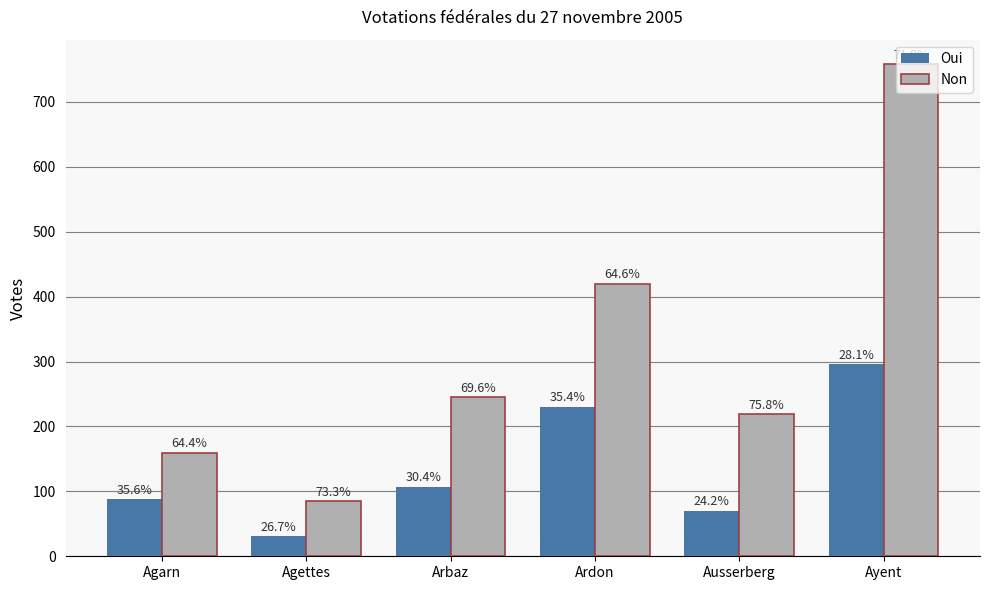

At which label is Oui closest to 163?

Arbaz